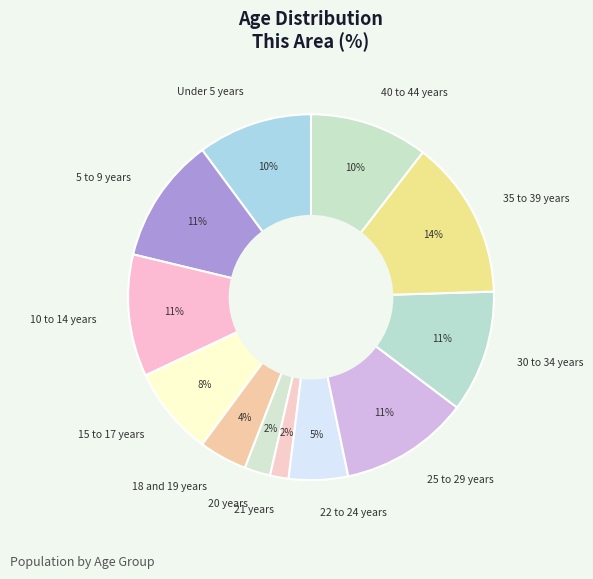

Approximately how many times larger is the value at 18 and 19 years compared to Under 5 years?

0.4